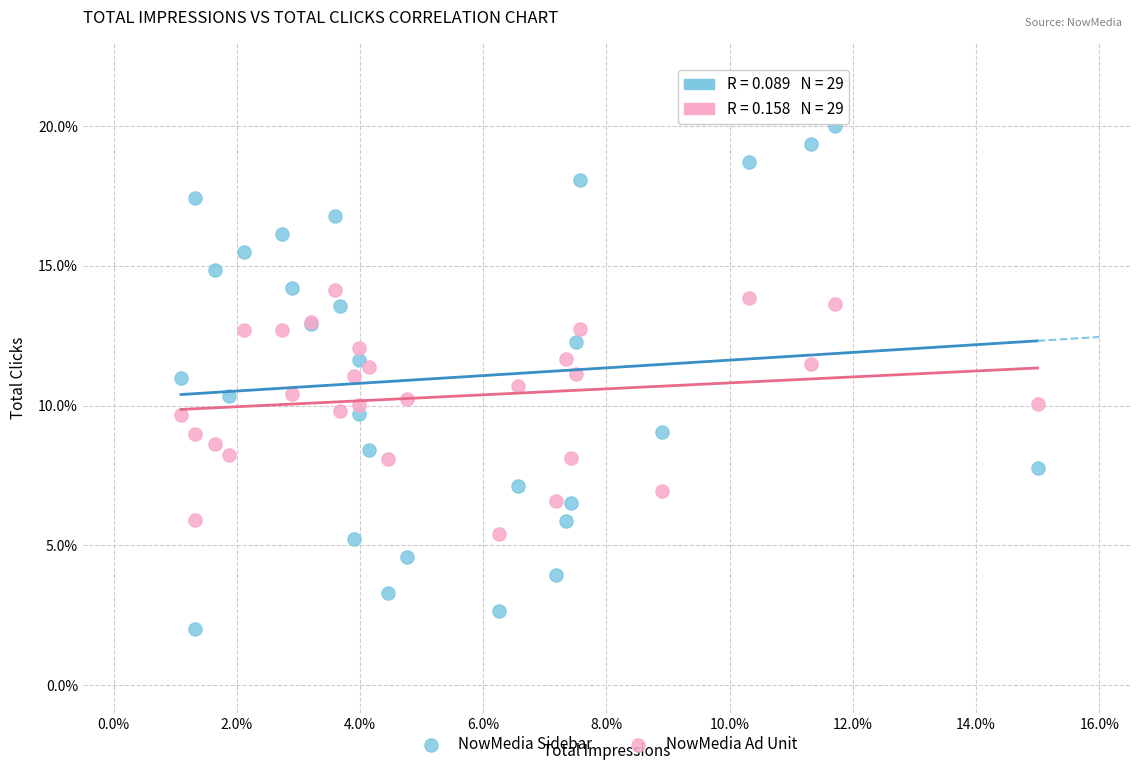

Which series reaches the minimum Y coordinate?

NowMedia Sidebar